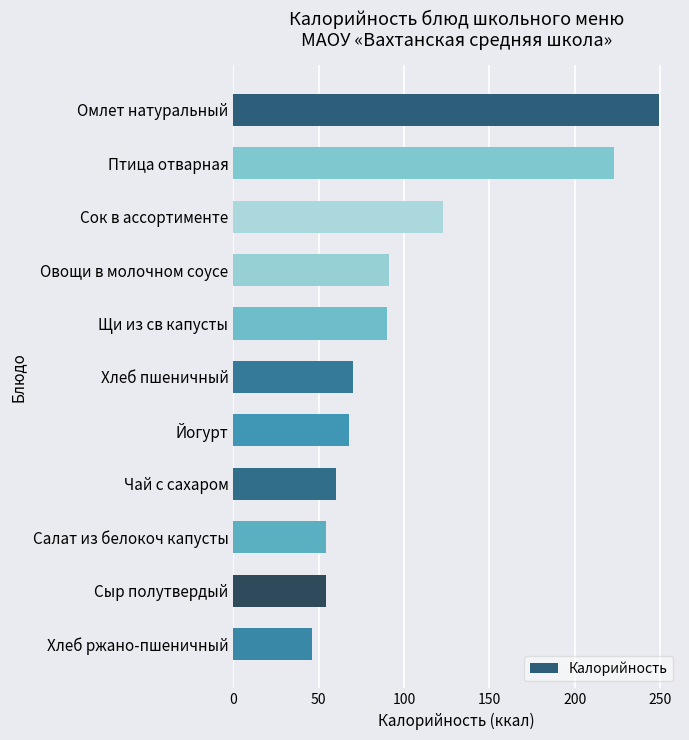

The value at Чай с сахаром is 88.2. True or false?

False